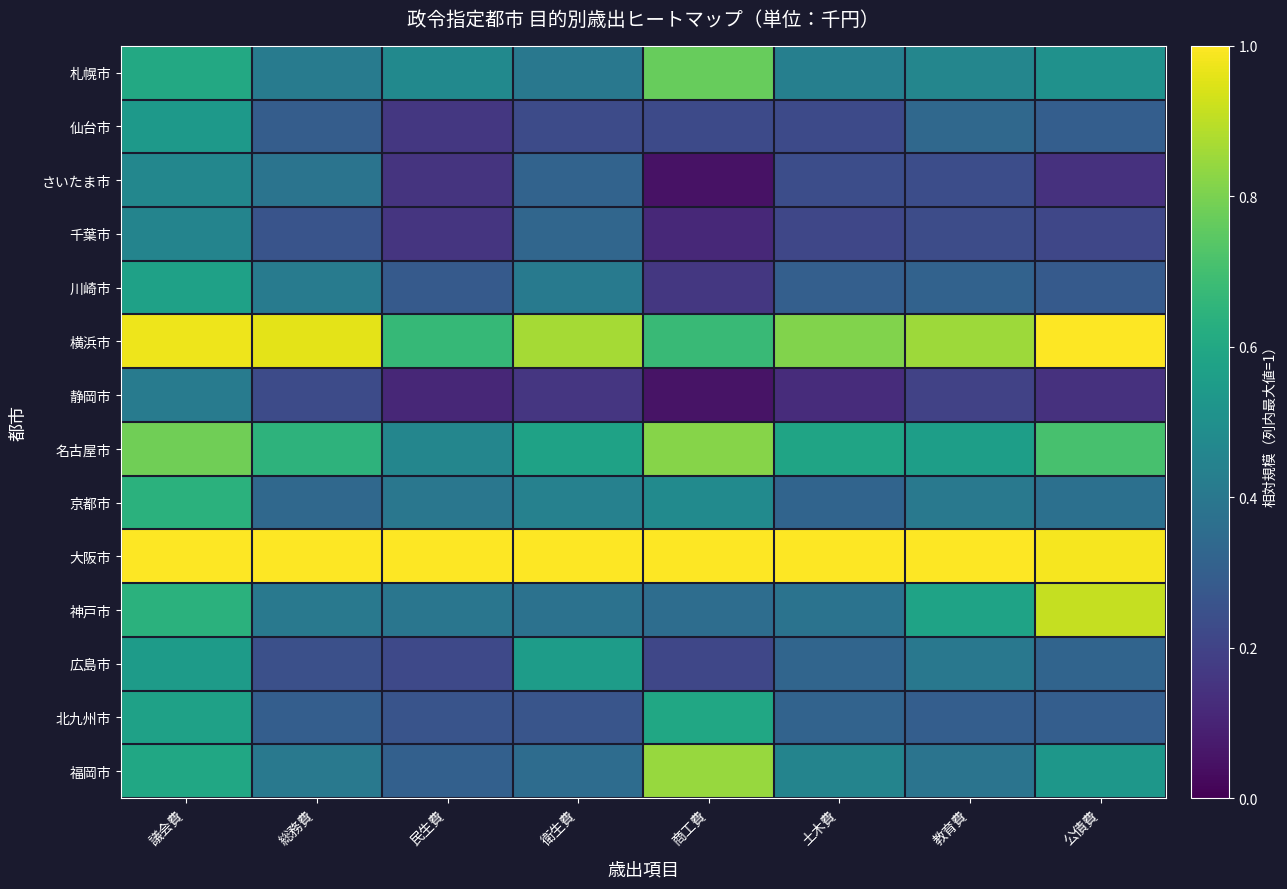

At which category is the sum across all series the highest?

議会費